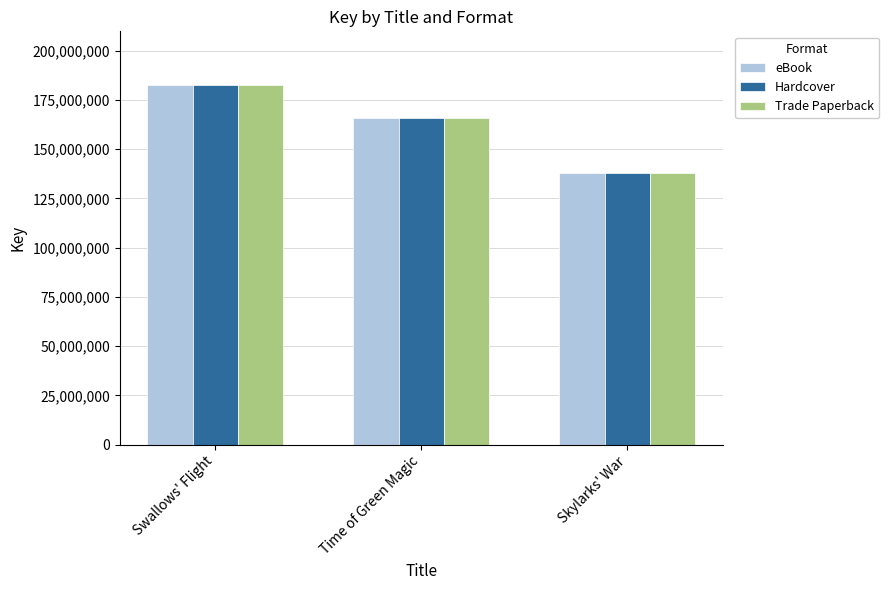

What is the difference between the eBook values at Time of Green Magic and Swallows' Flight?

16486865